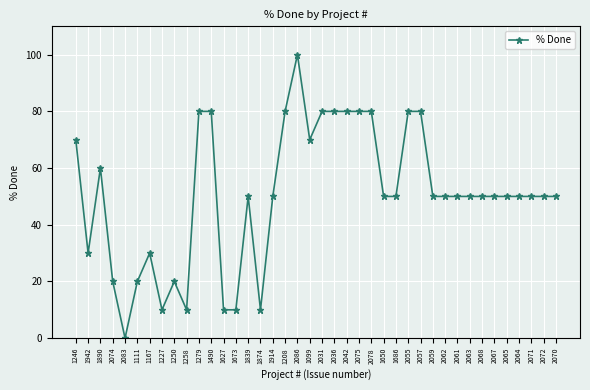

Reading left to right, extract all data points from this chart.

70	30	60	20	0	20	30	10	20	10	80	80	10	10	50	10	50	80	100	70	80	80	80	80	80	50	50	80	80	50	50	50	50	50	50	50	50	50	50	50